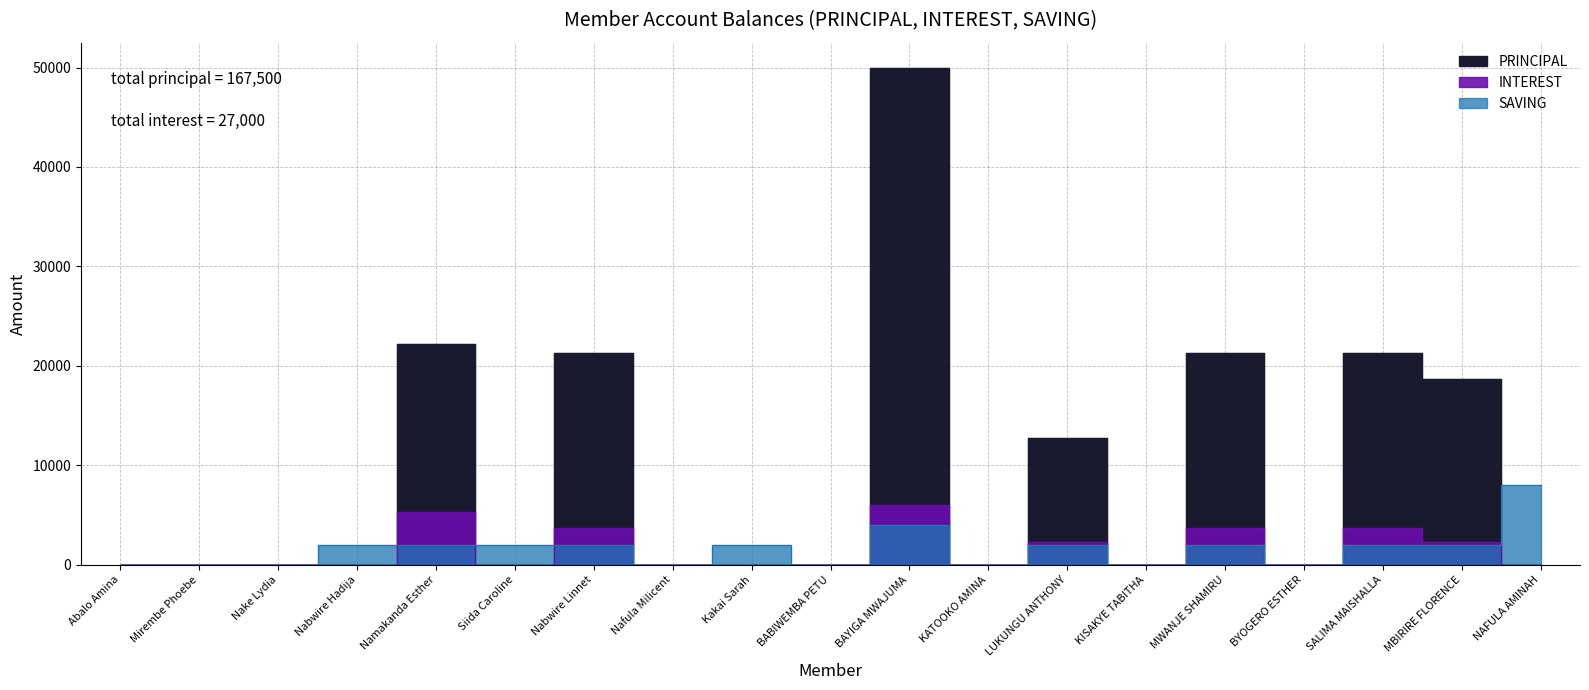

Where do SAVING and INTEREST first cross each other?

Nabwire Hadija and Namakanda Esther